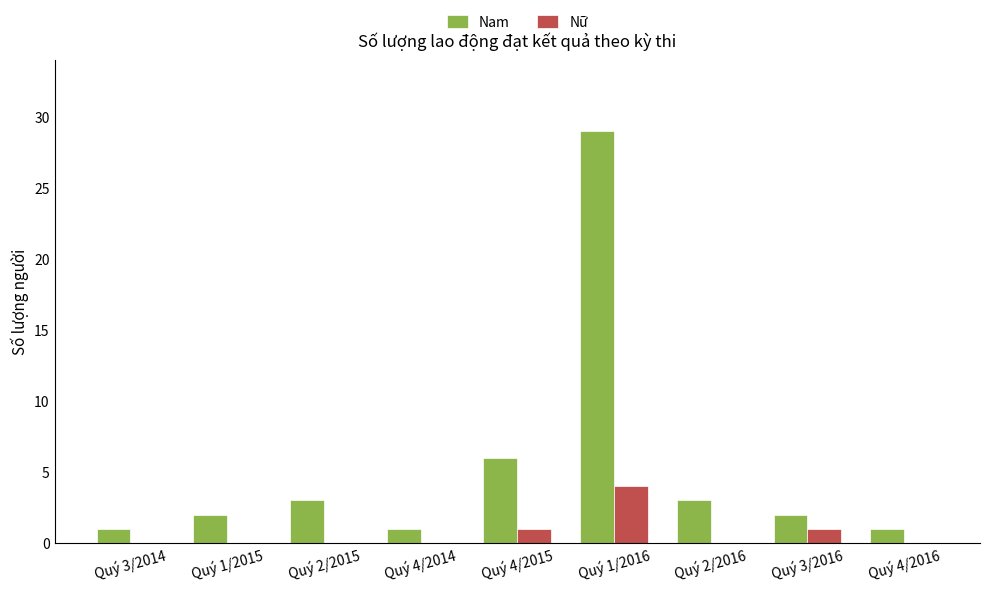

Between Quý 4/2015 and Quý 4/2016, which series saw the biggest shift?

Nam